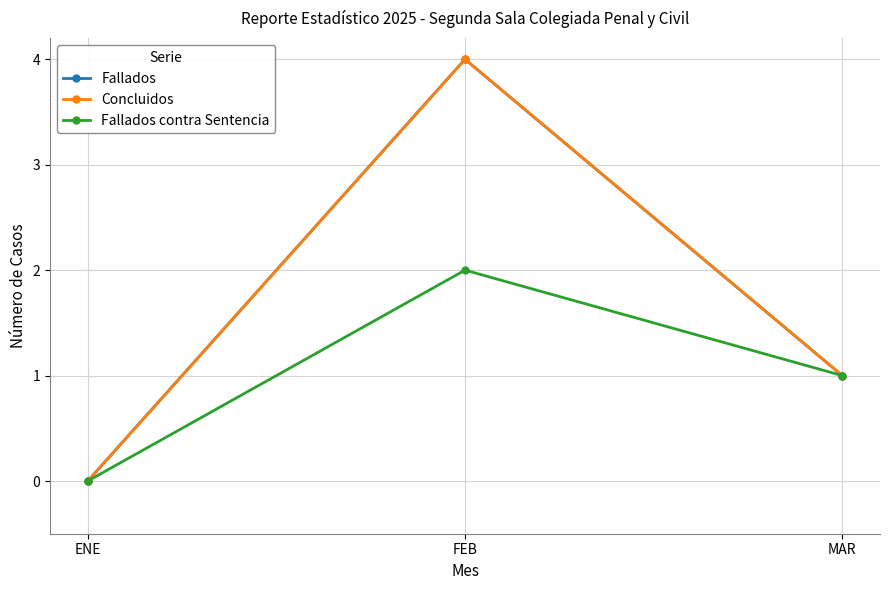

Reading left to right, what are all the values shown in this chart?

Fallados: ENE=0	FEB=4	MAR=1
Concluidos: ENE=0	FEB=4	MAR=1
Fallados contra Sentencia: ENE=0	FEB=2	MAR=1